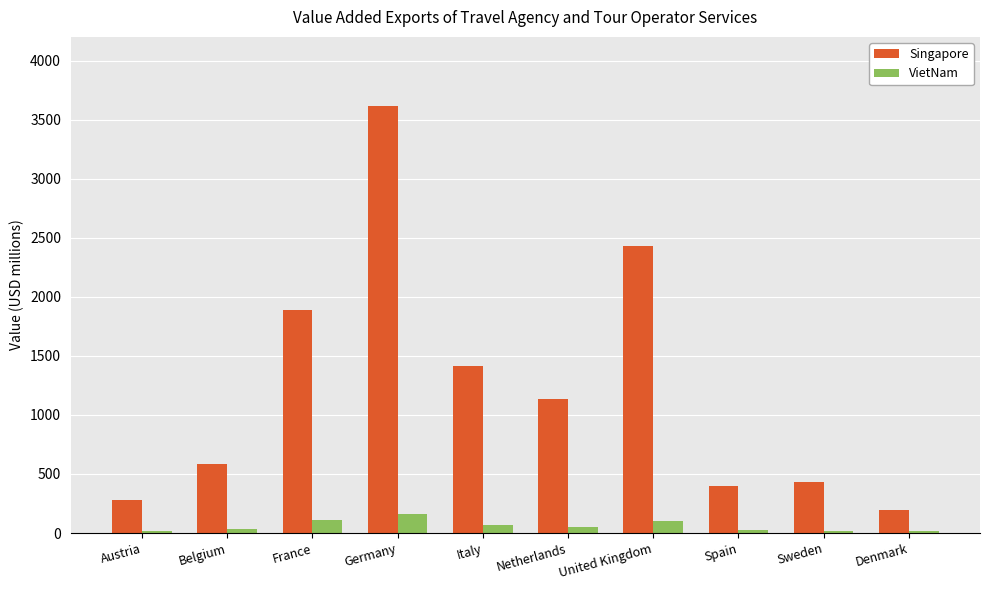

What is the average value of the Singapore series?

1236.9